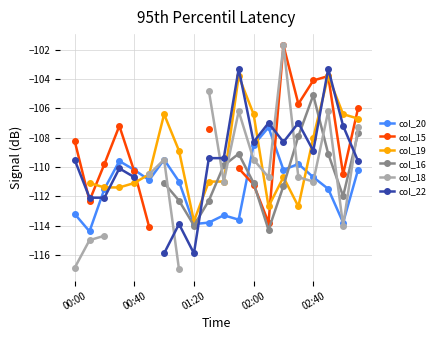

What is the highest value of the col_20 series?

-107.3